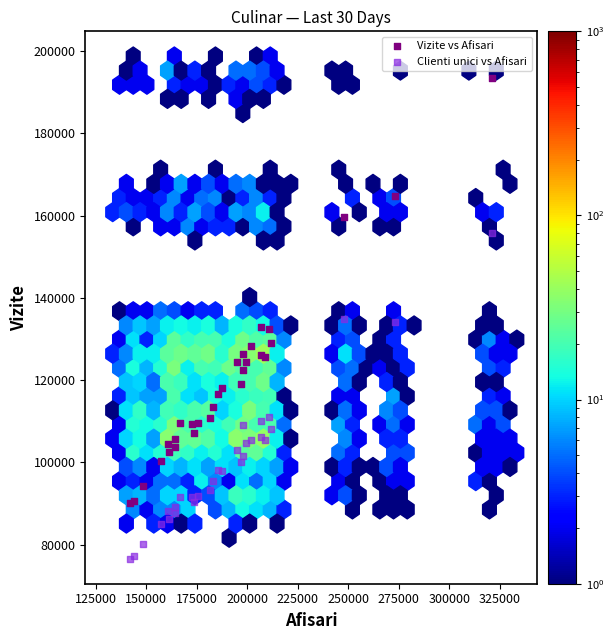

What is the X range (max minus min) for the scatter plot?

179238